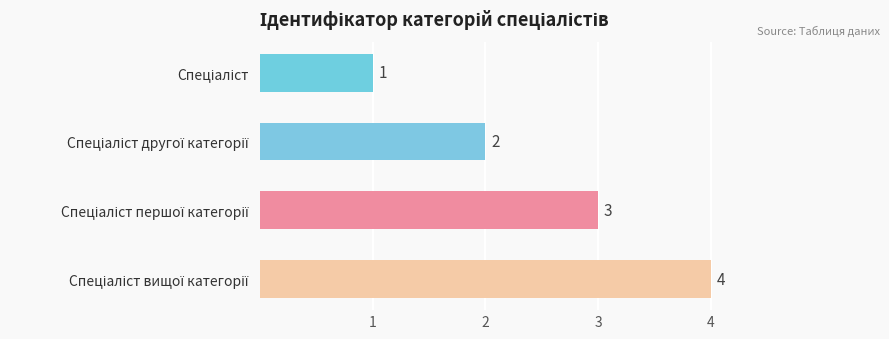

What is the value of the 4th bar from the top?

4